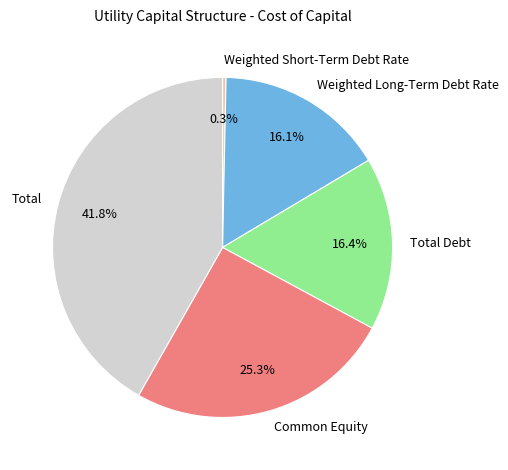

Which slice is the largest?

Total